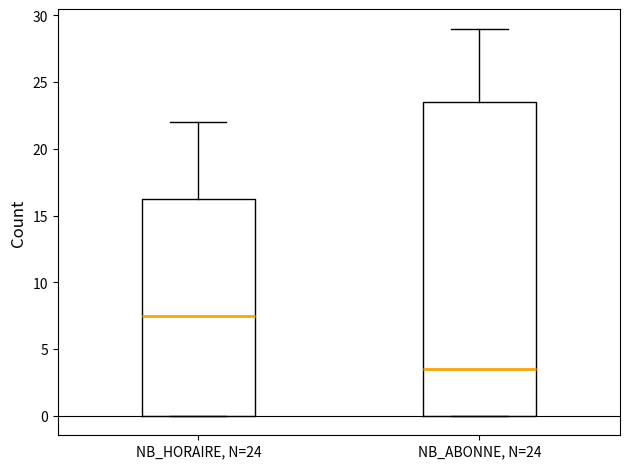

Reading left to right, transcribe this box plot: for each box, give where its median line is, the range the box spans, and where its two whiskers end, as read against the y-axis. The values are not printed on the chart, so give them approximately, as read against the axis.

NB_HORAIRE, N=24: median 7.5, box 0.0 to 16.5, whiskers 0.0 to 22.0
NB_ABONNE, N=24: median 3.5, box 0.0 to 23.5, whiskers 0.0 to 29.0